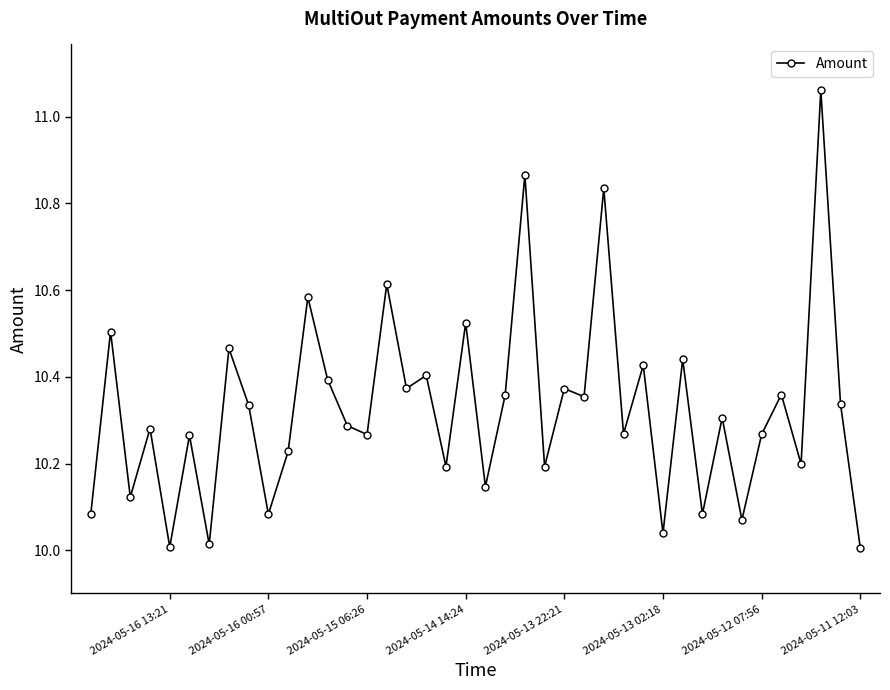

What is the difference between the maximum and second lowest values?

1.1